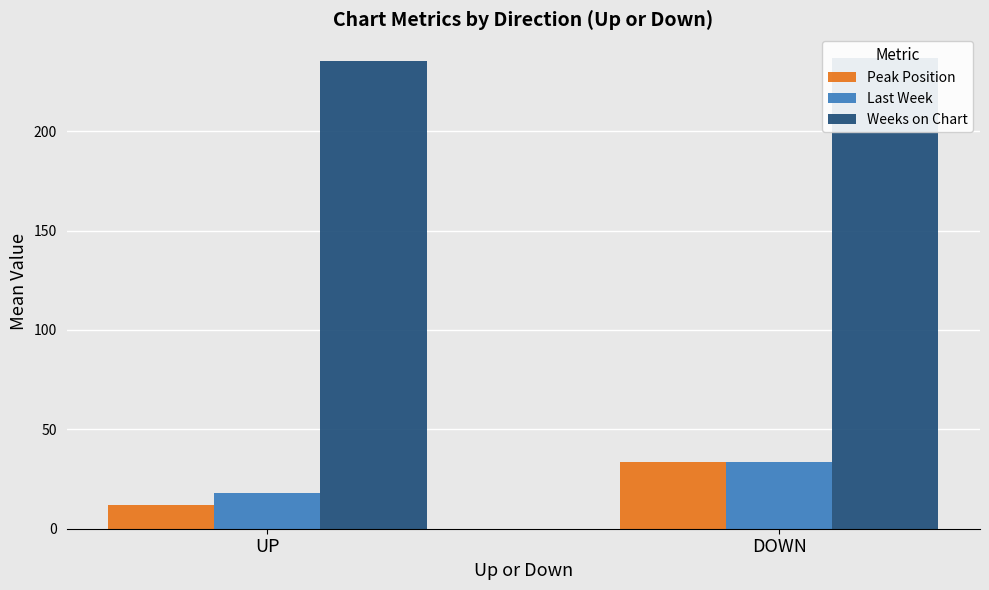

Is it true that Last Week equals 6.3 at UP?

False